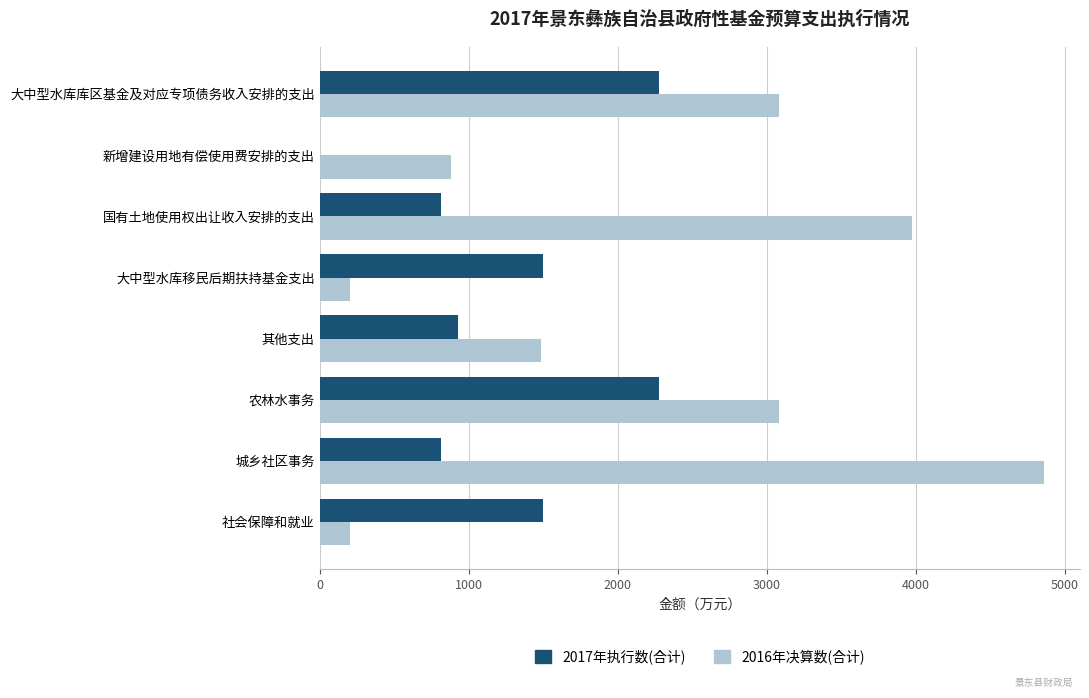

What is the sum of all 2016年决算数(合计) values?

17781